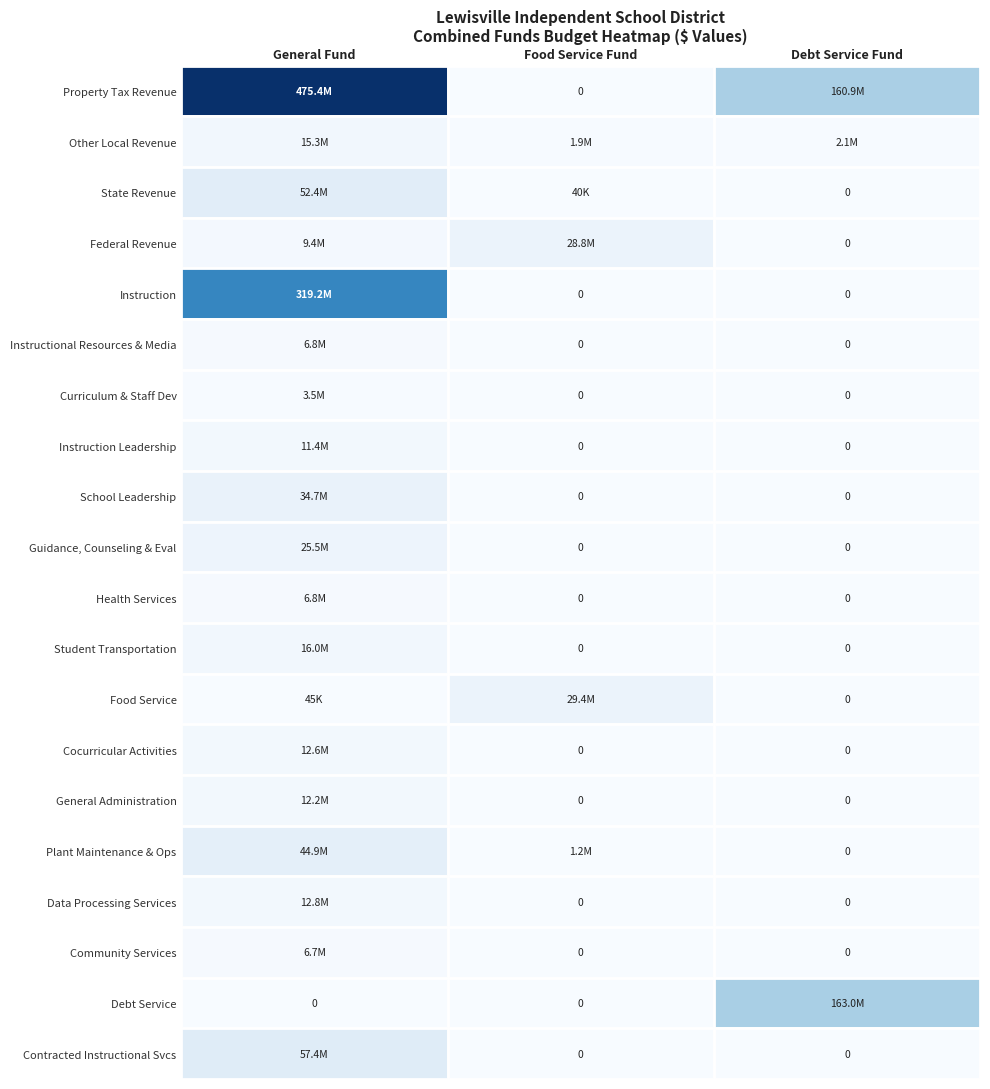

The Debt Service series shows 0 at General Fund. True or false?

True